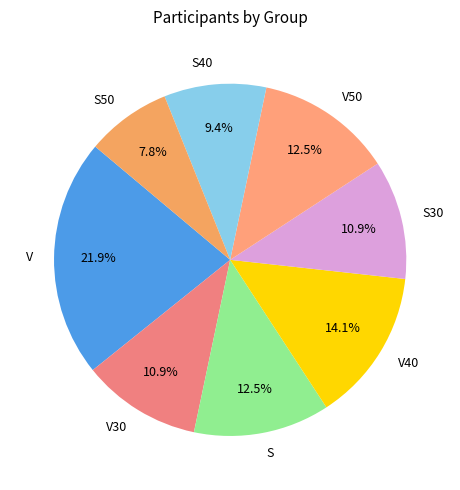

Between V40 and V30, which is larger?

V40